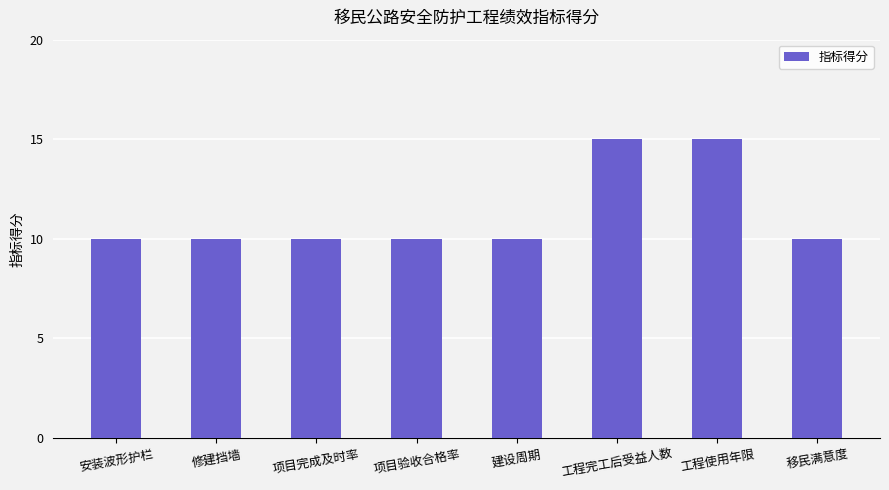

How many categories are shown in the chart?

8